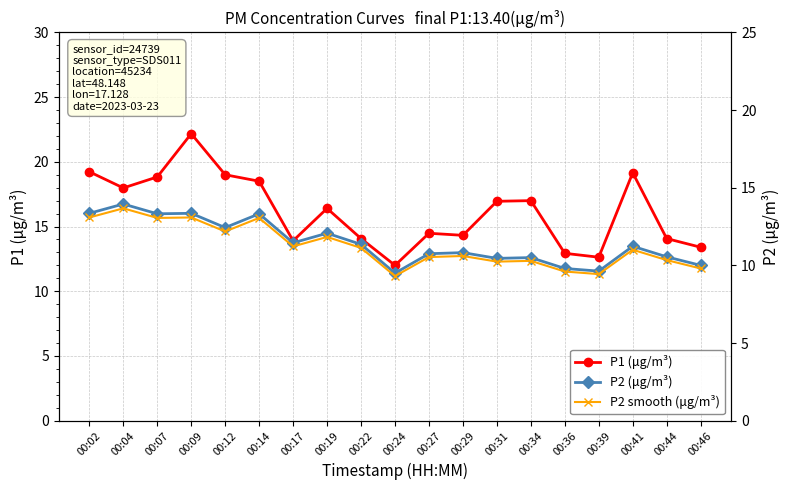

What is the difference between the maximum and second lowest values in the P1 (μg/m³) series?

9.5